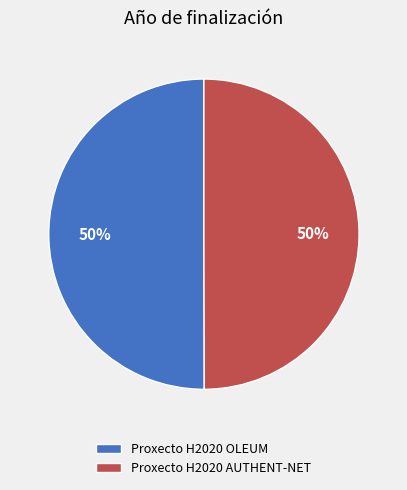

What is the ratio of the value at Proxecto H2020 OLEUM to the value at Proxecto H2020 AUTHENT-NET?

1.0